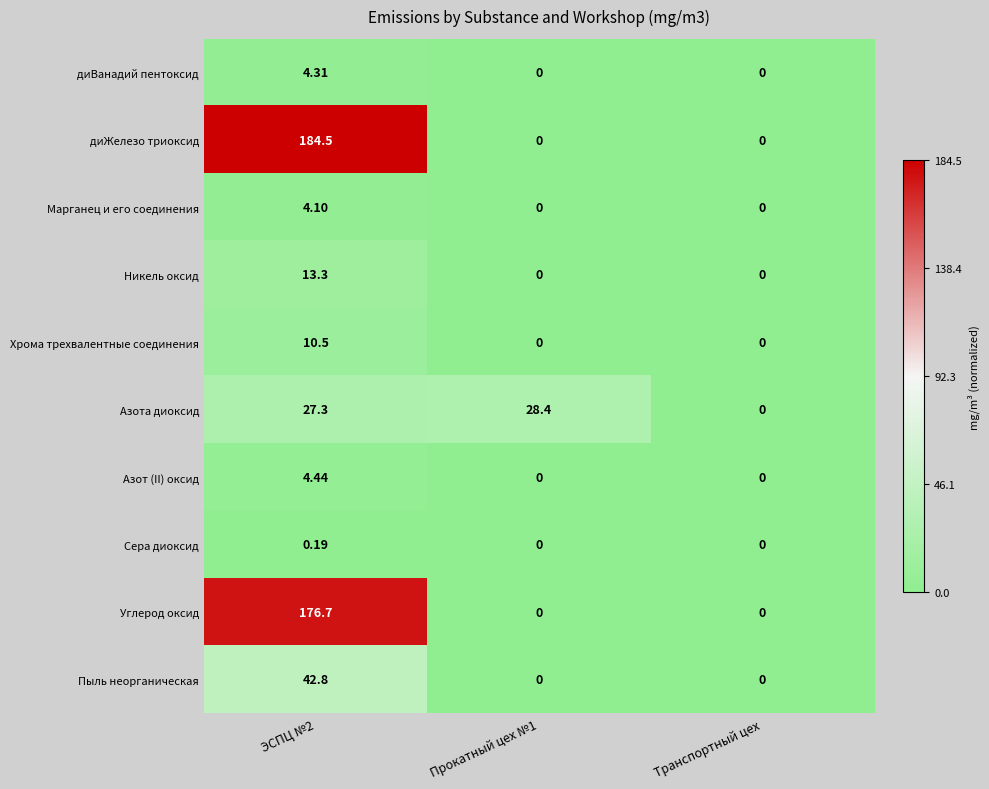

Which series has the largest total across all categories?

диЖелезо триоксид